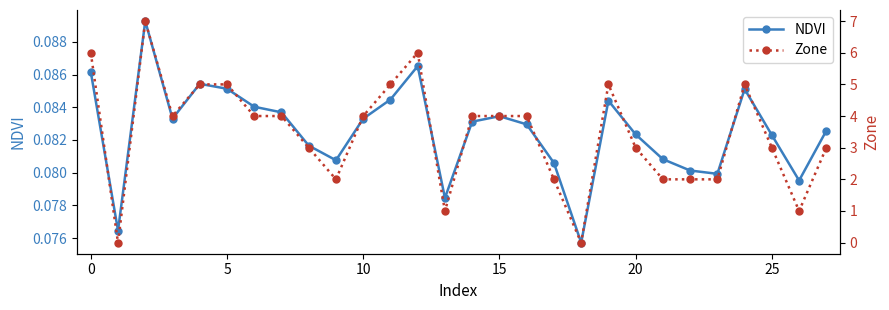

What is the label of the 6th point from the right?

22